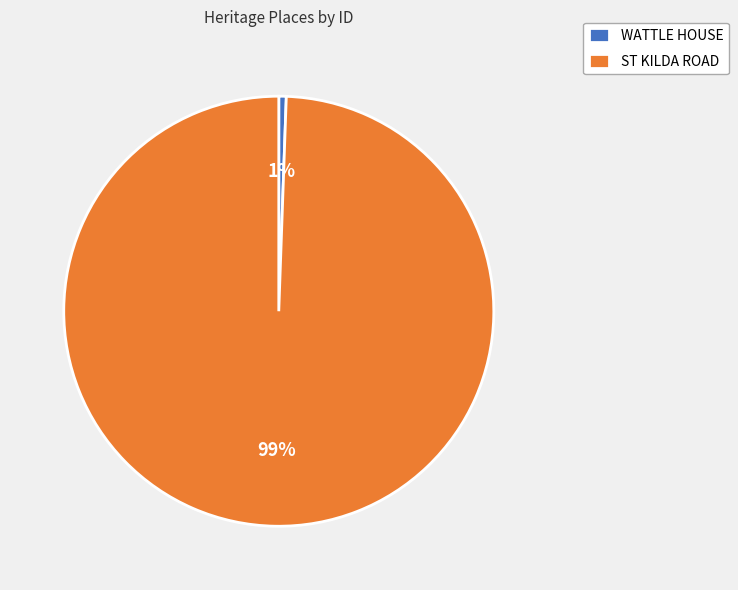

Which has a higher value, WATTLE HOUSE or ST KILDA ROAD?

ST KILDA ROAD